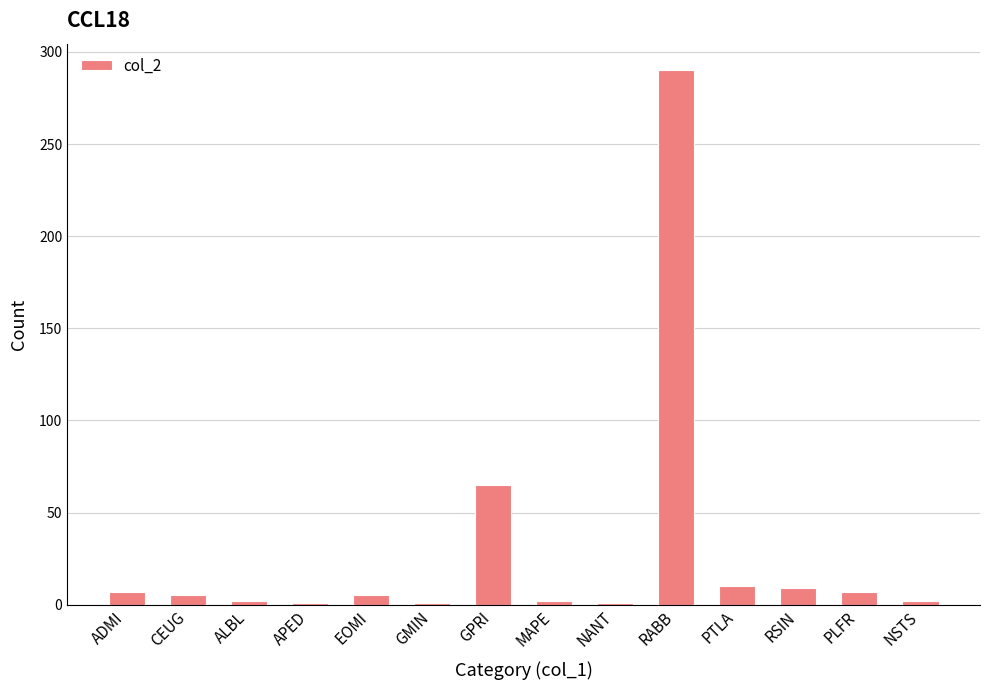

What is the difference between the maximum and minimum values?

289